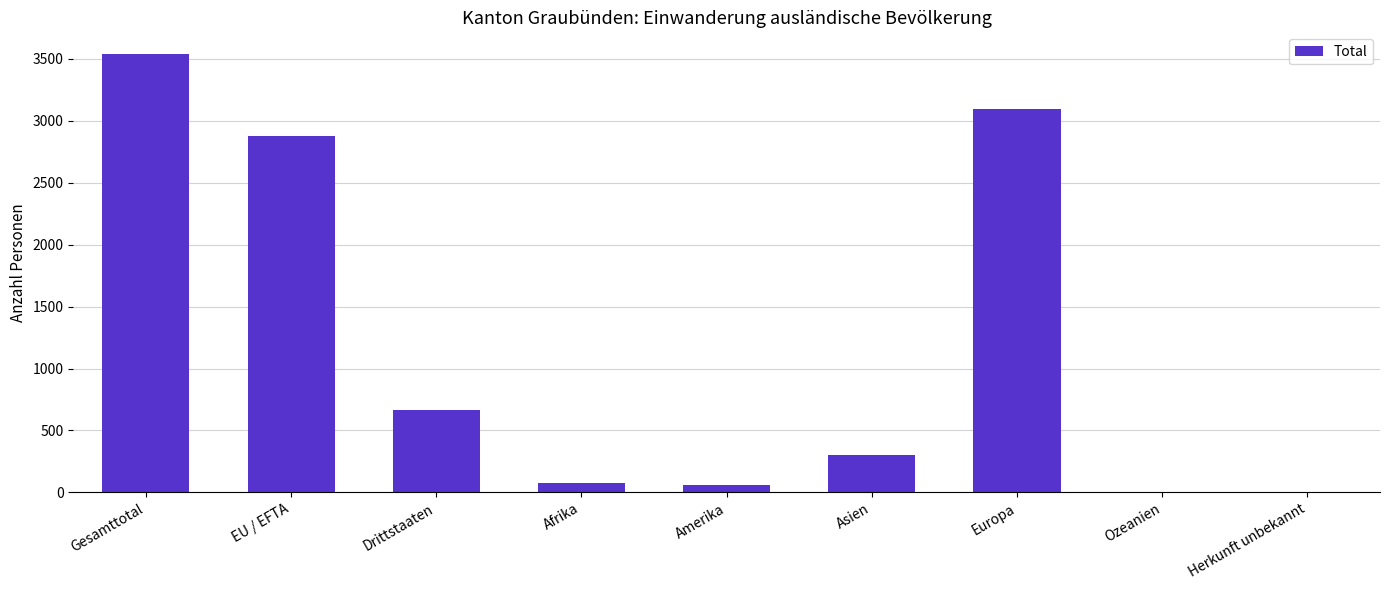

Between Asien and Amerika, which is larger?

Asien